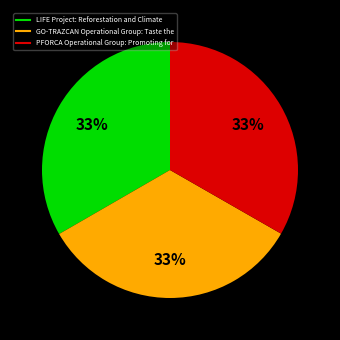

What is the ratio of the value at LIFE Project: Reforestation and Climate to the value at PFORCA Operational Group: Promoting for?

1.0